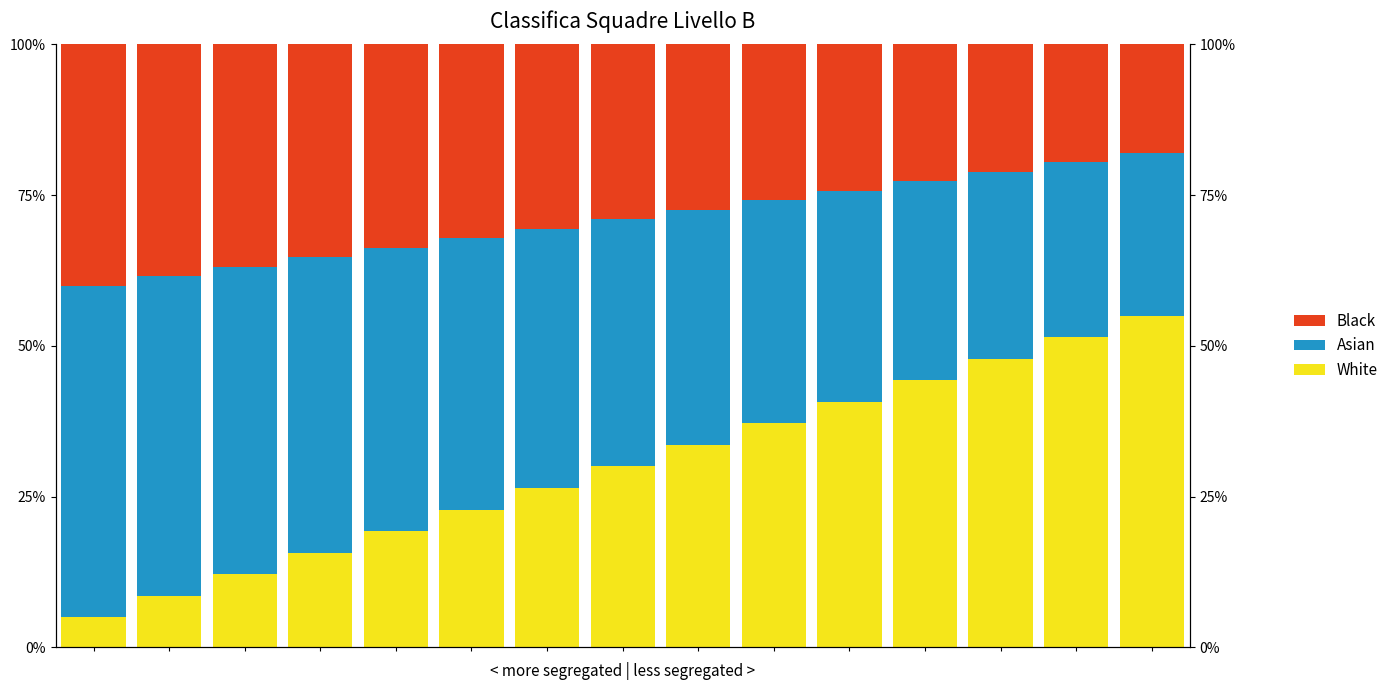

Are the bars horizontal?

No